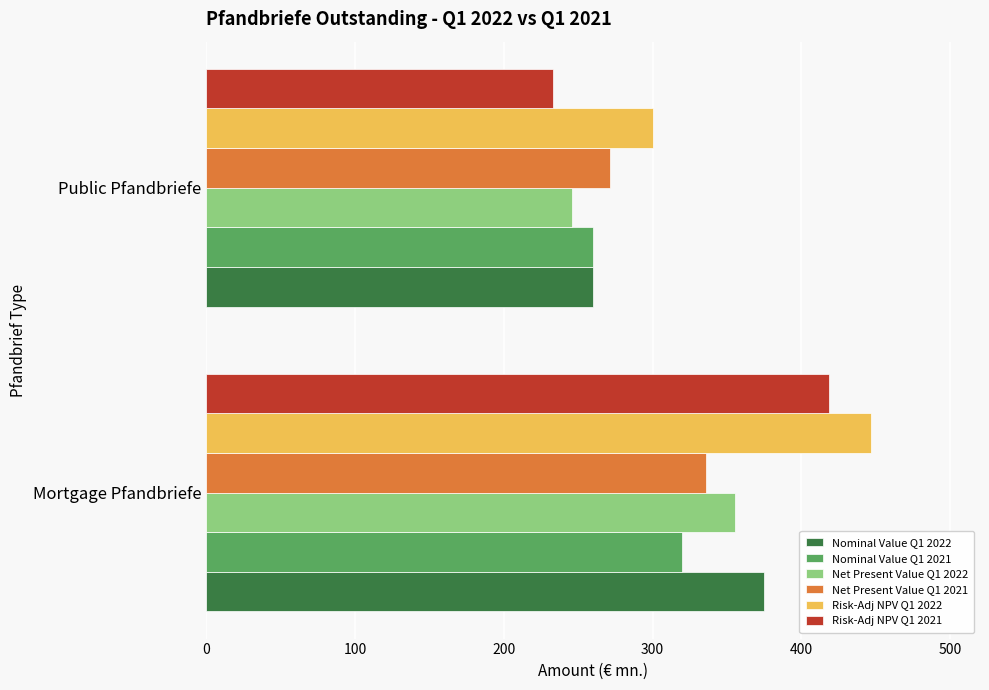

What are all the series names shown in the legend?

Nominal Value Q1 2022, Nominal Value Q1 2021, Net Present Value Q1 2022, Net Present Value Q1 2021, Risk-Adj NPV Q1 2022, Risk-Adj NPV Q1 2021